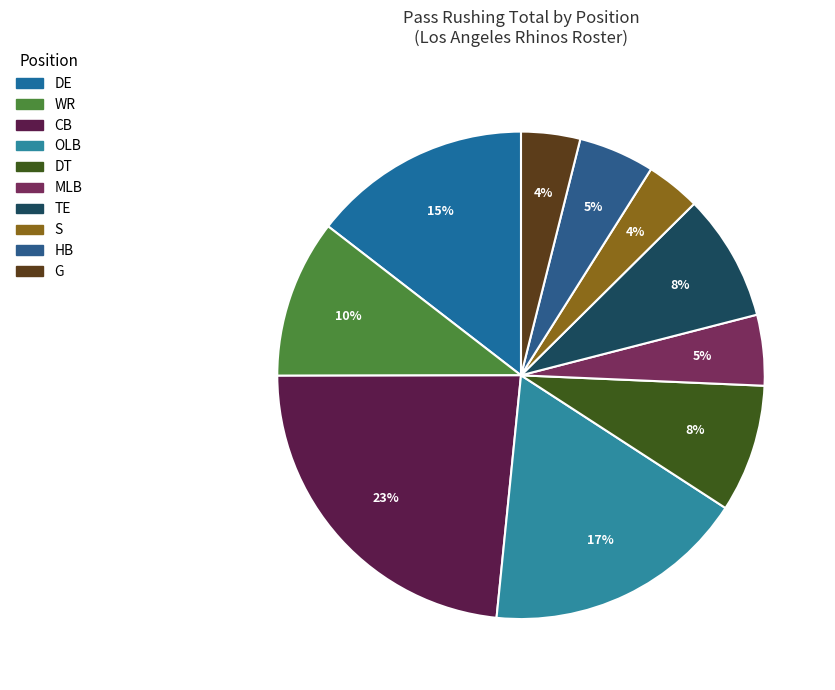

Does any single category account for the majority?

No